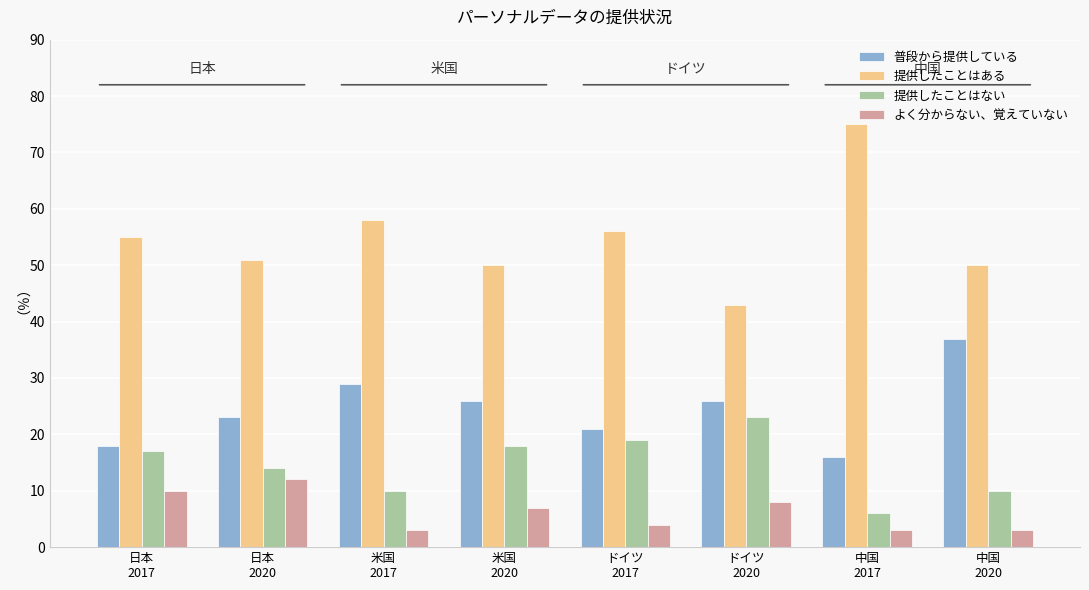

What is the highest value of the 提供したことはない series?

23